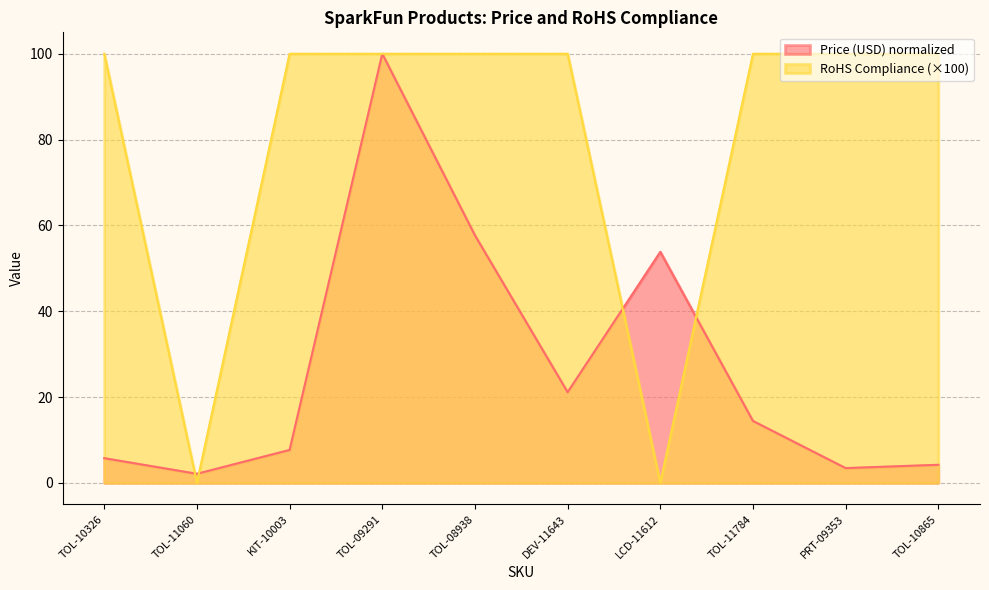

True or false: RoHS Compliance has a value of 179.3 at TOL-10326.

False